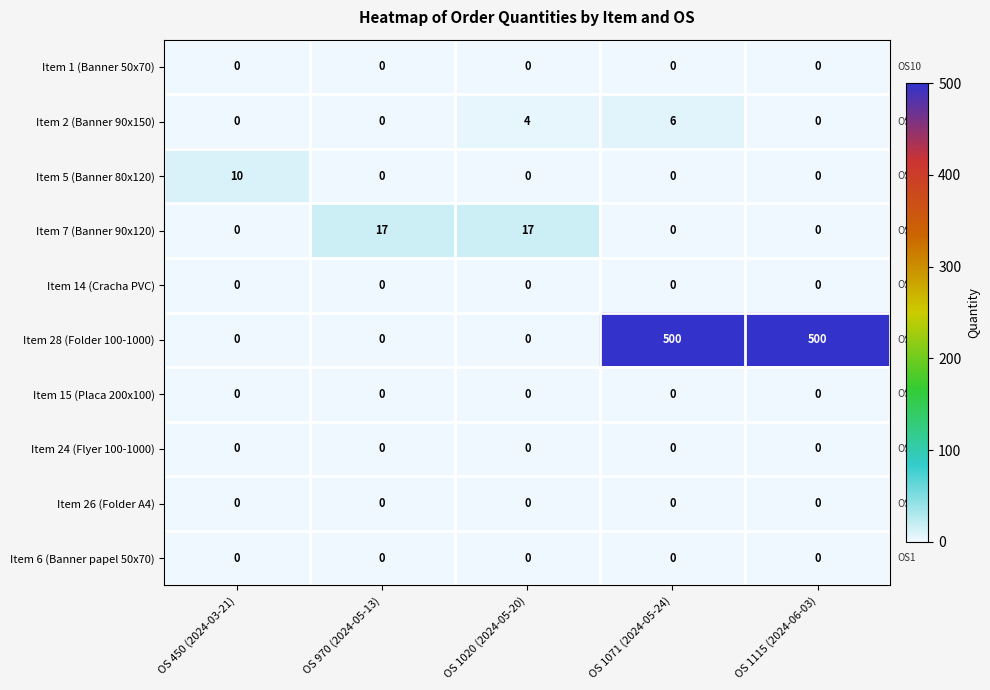

Which series has the widest spread of values?

Item 28 (Folder 100-1000)